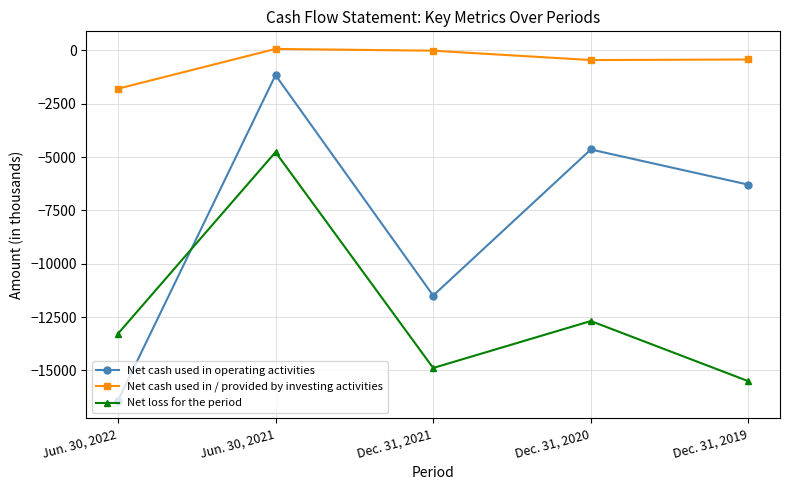

How many values in the Net loss for the period series are below -13287?

2